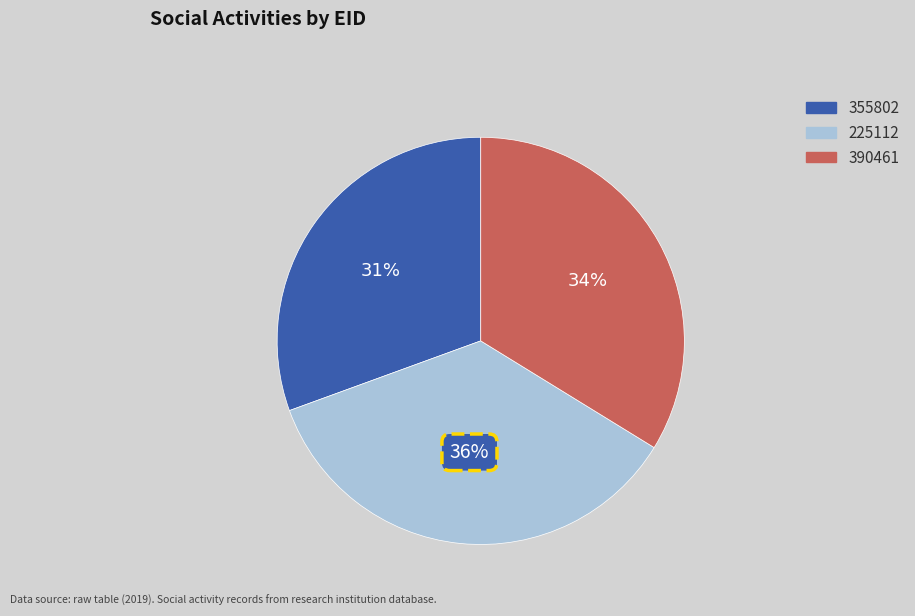

Between 355802 and 390461, which is larger?

390461